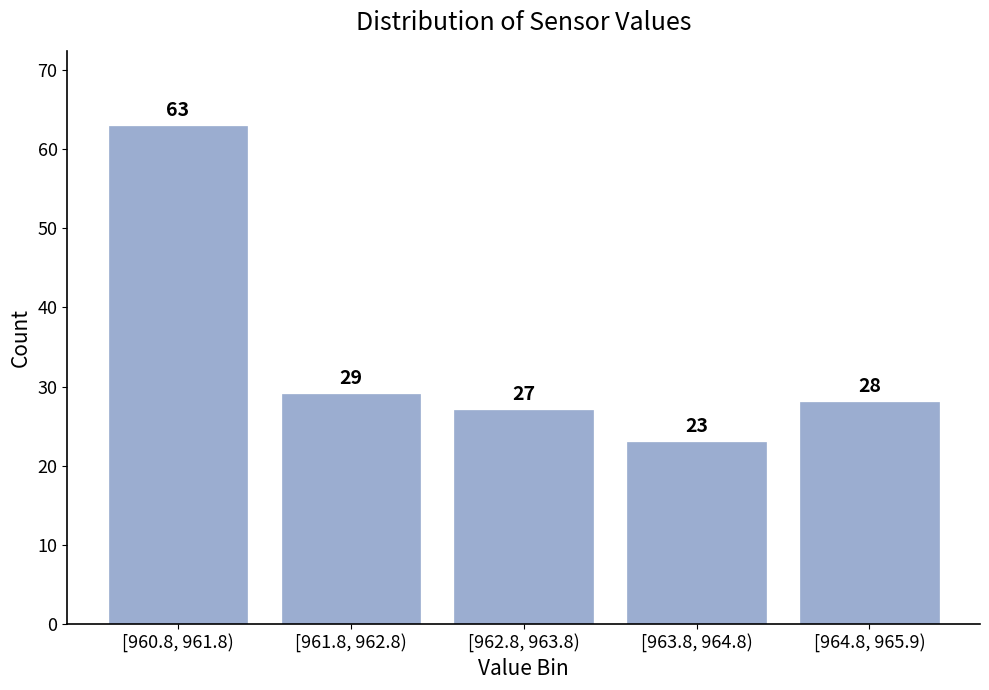

Reading left to right, transcribe all the data shown in this chart.

63	29	27	23	28